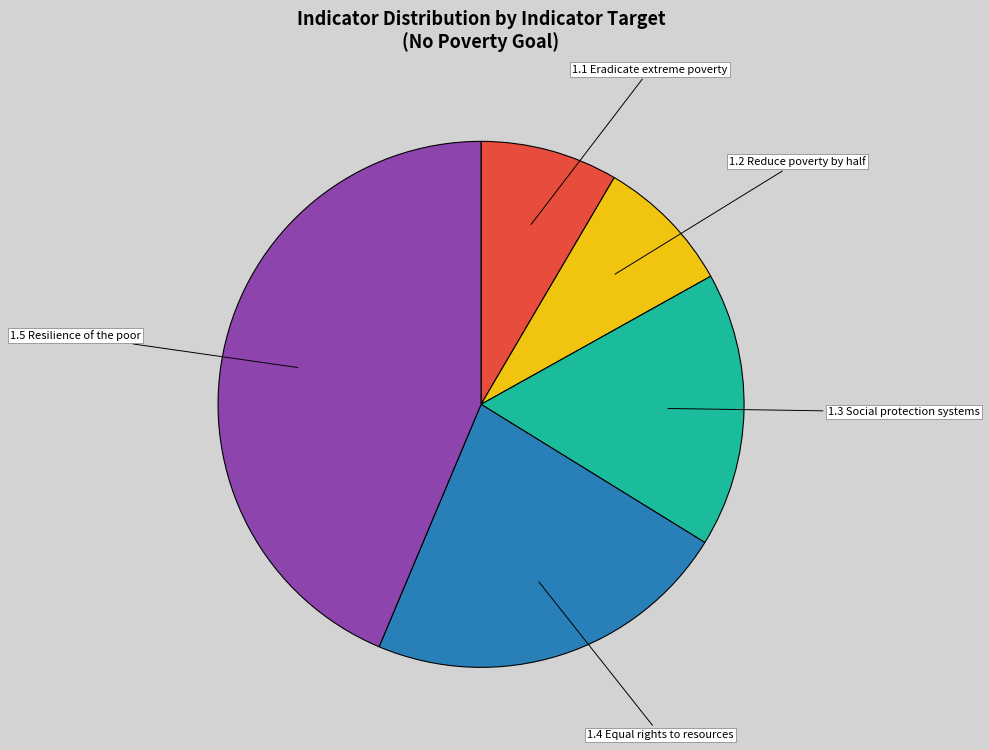

Does 1.4 Equal rights to resources represent more than half of the total?

No